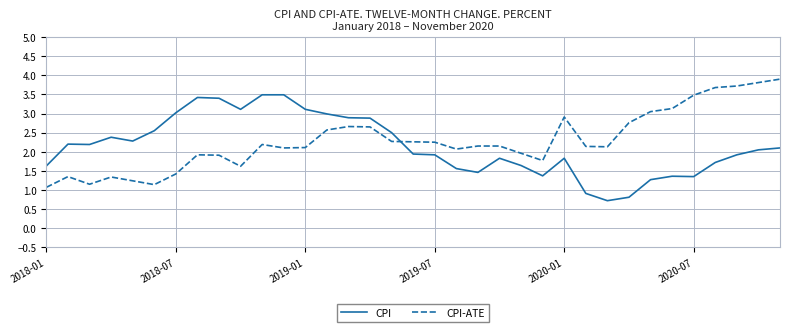

How many lines are shown in the chart?

2